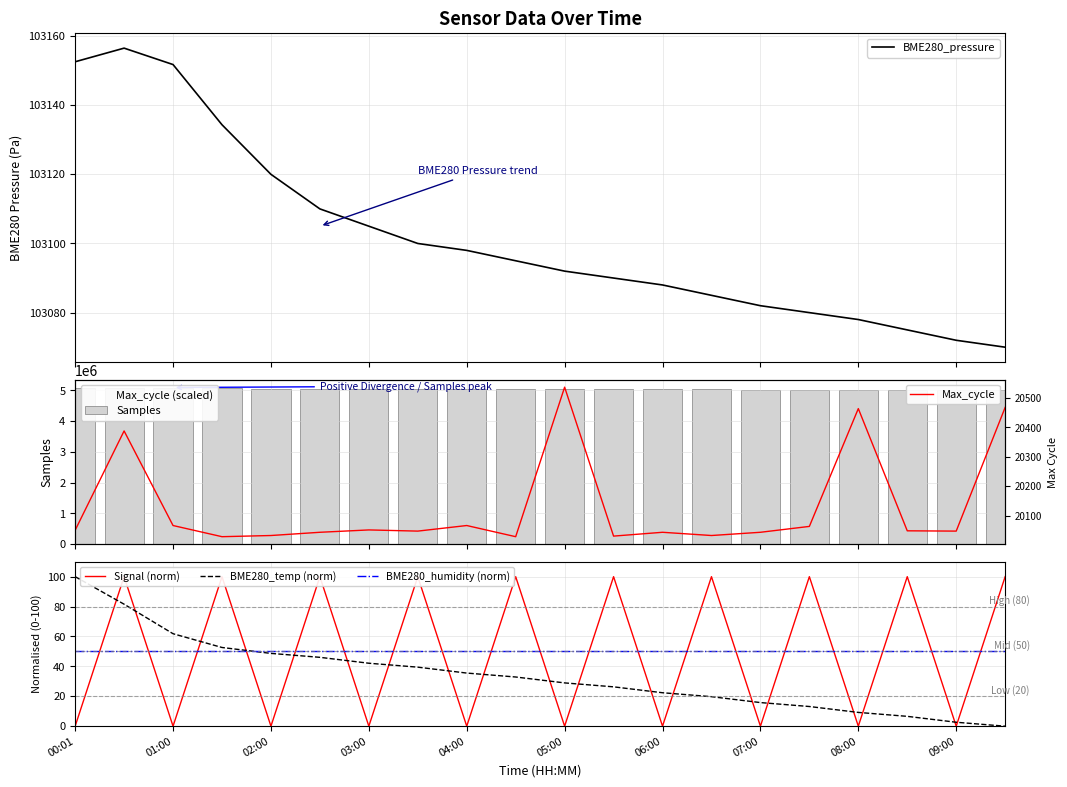

What is the label of the 20th bar from the left?

09:30